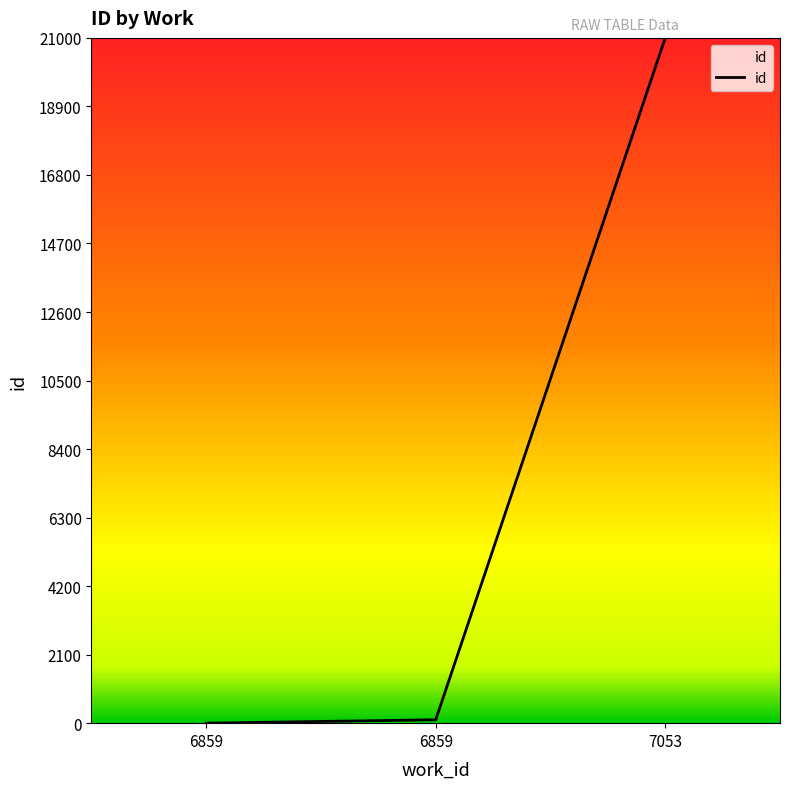

How many series are shown in this chart?

1